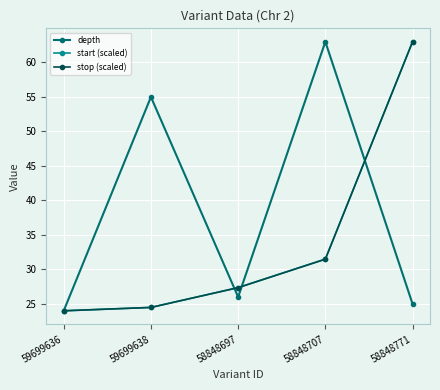

Which has a higher value, 59699636 or 58848771?

58848771